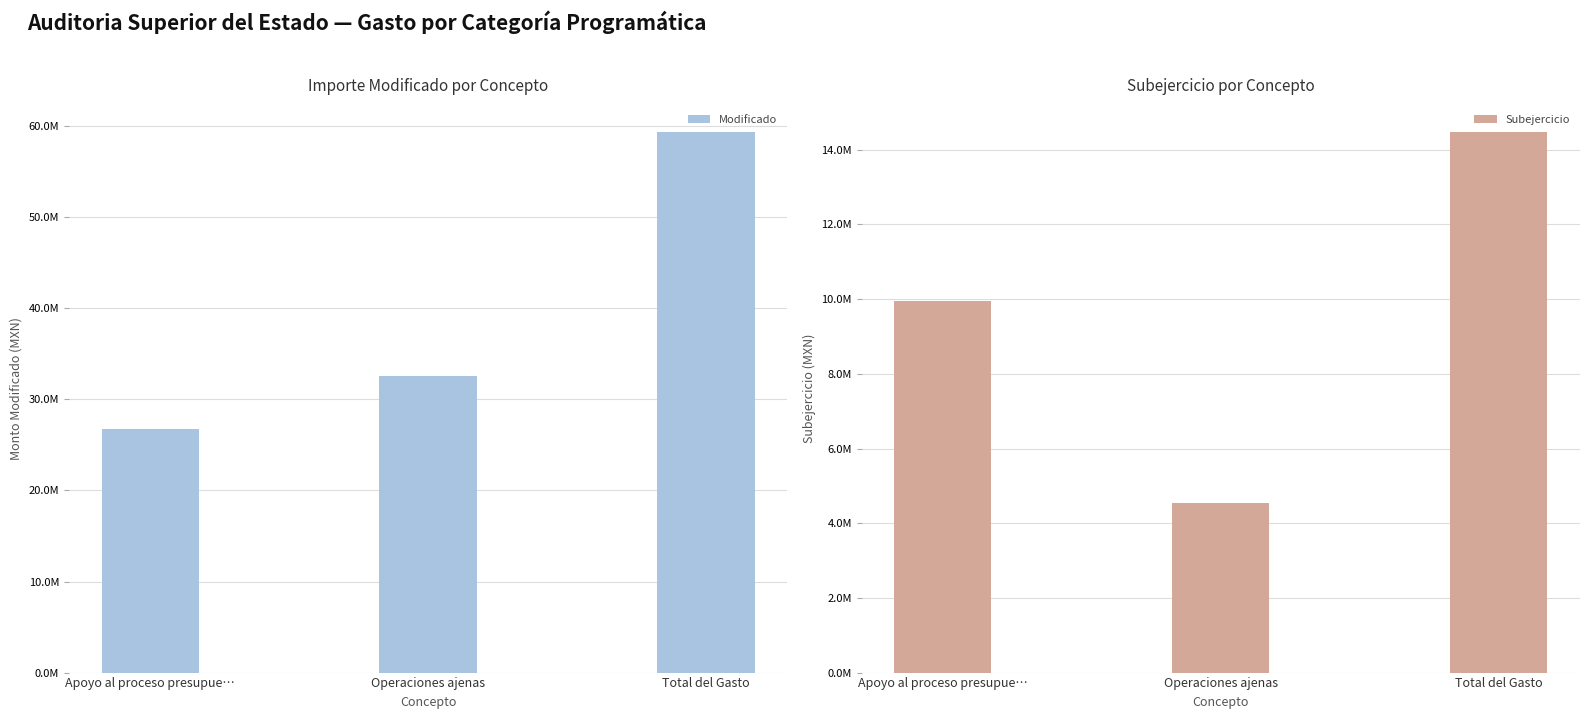

What are all the series names shown in the legend?

Modificado, Subejercicio